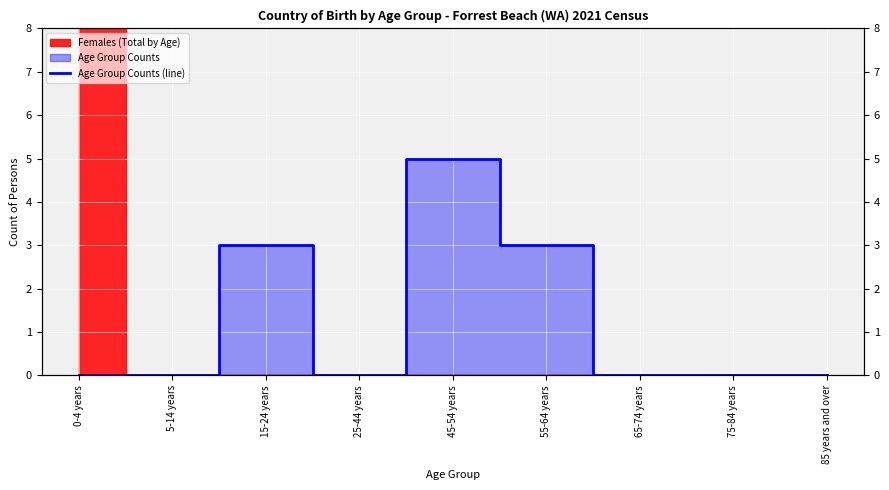

What is the average value?

1